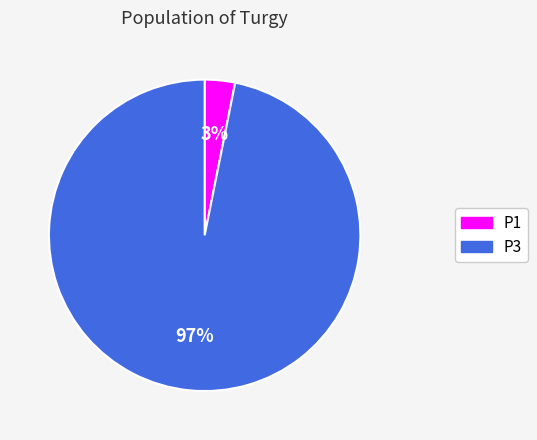

Which slice is the smallest?

P1